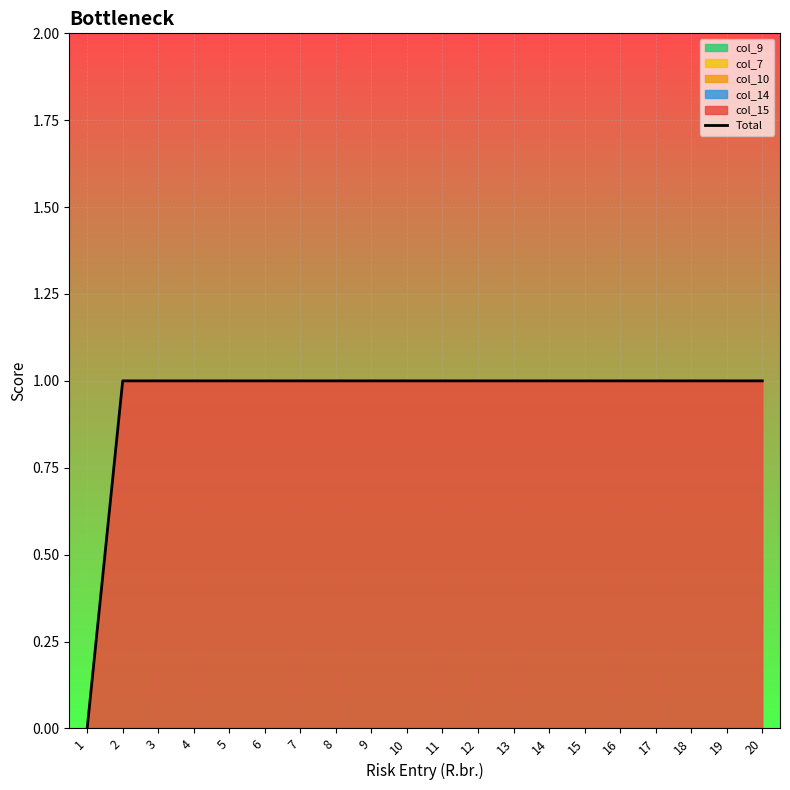

How many positive values are there?

19